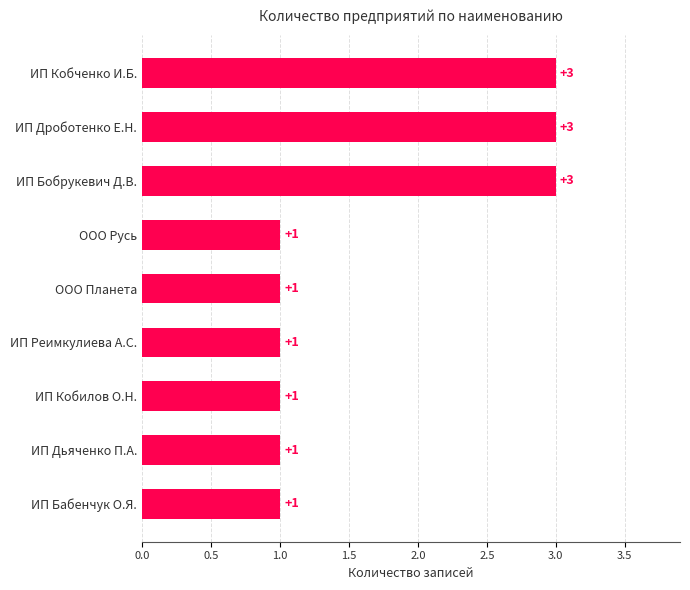

What is the sum of the values at ИП Дроботенко Е.Н. and ИП Кобченко И.Б.?

6